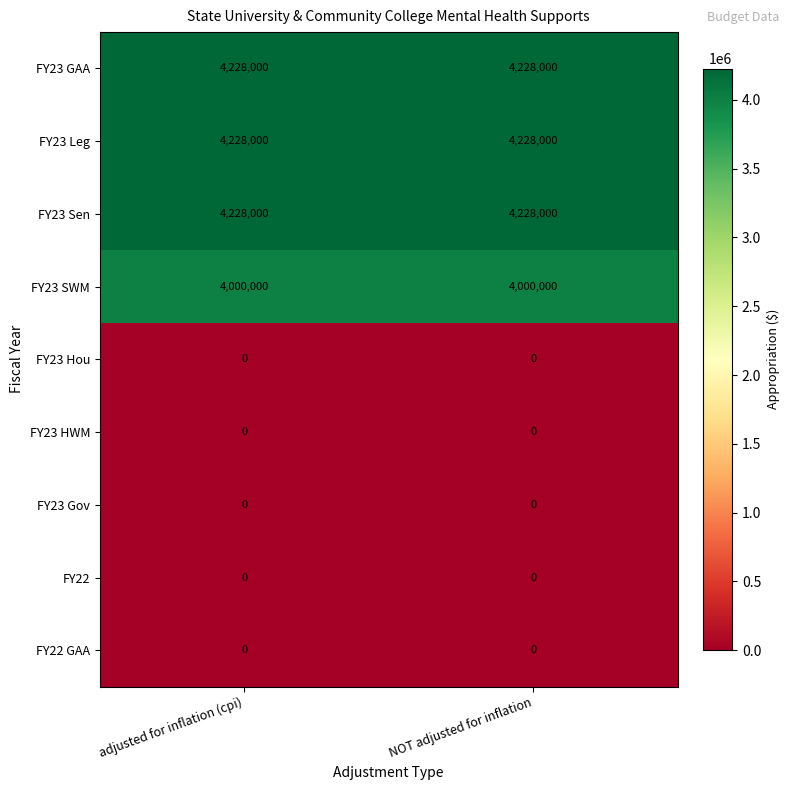

The FY23 HWM series shows 0 at adjusted for inflation (cpi). True or false?

True